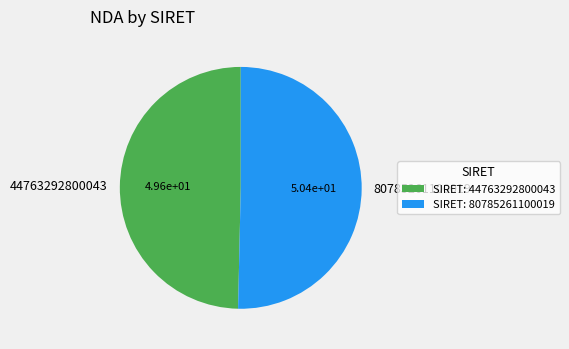

Is the sum of 44763292800043 and 80785261100019 greater than half?

Yes